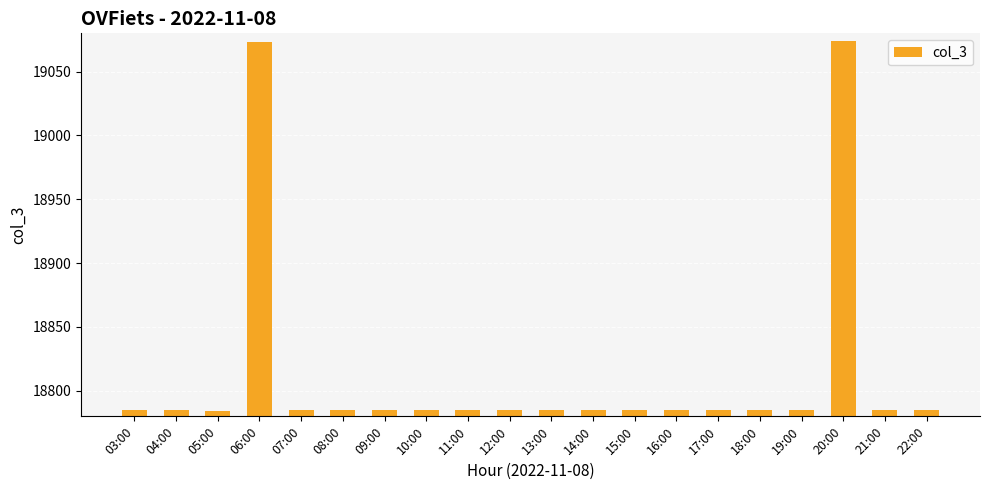

True or false: the data shows 27784 at 12:00.

False